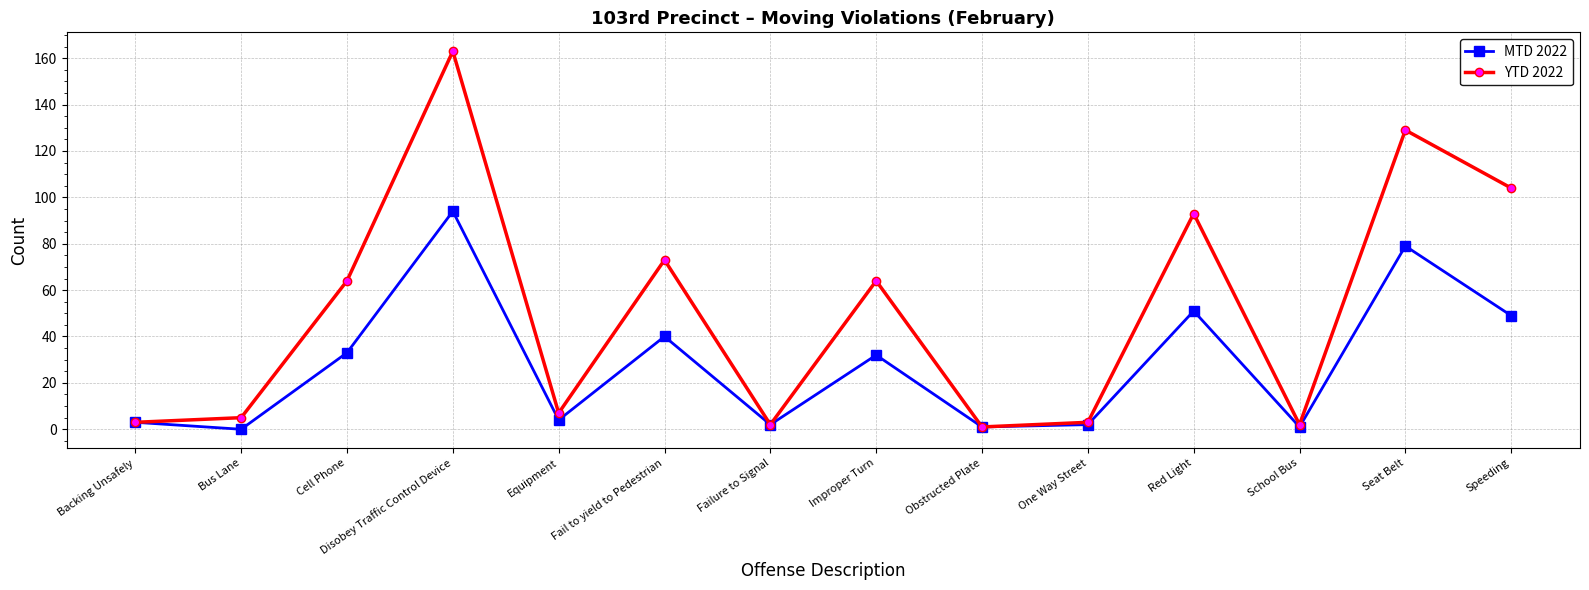

At which category does MTD 2022 reach its first local peak?

Disobey Traffic Control Device